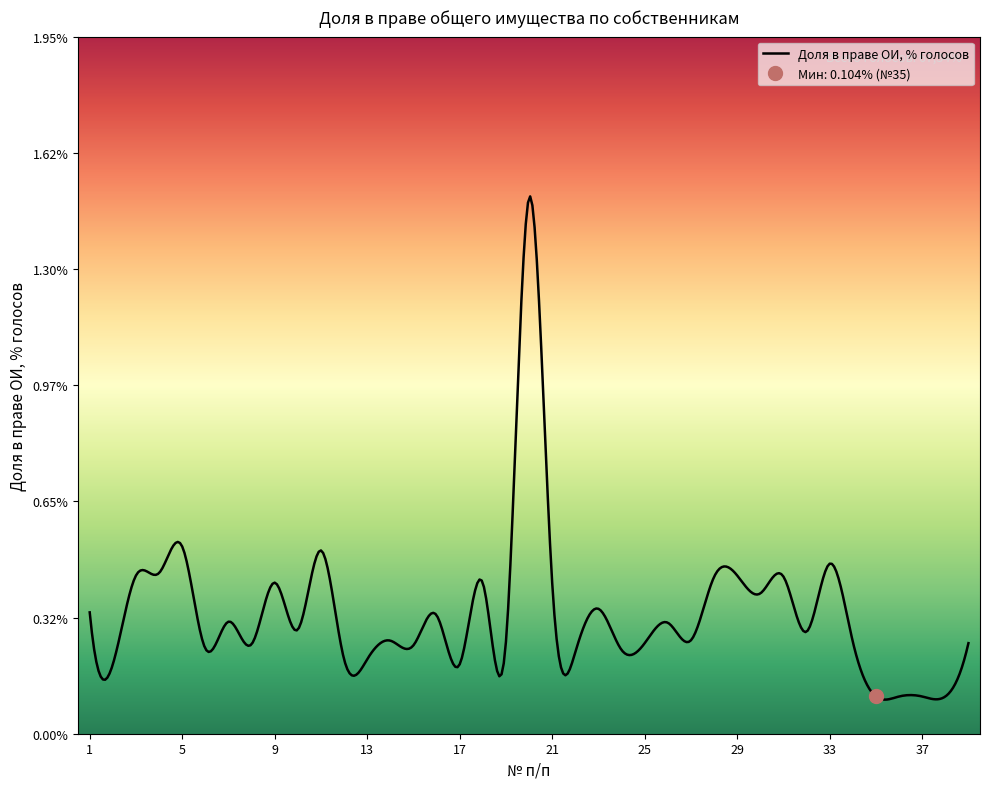

The chart shows a value of 0.4 at 21. True or false?

True